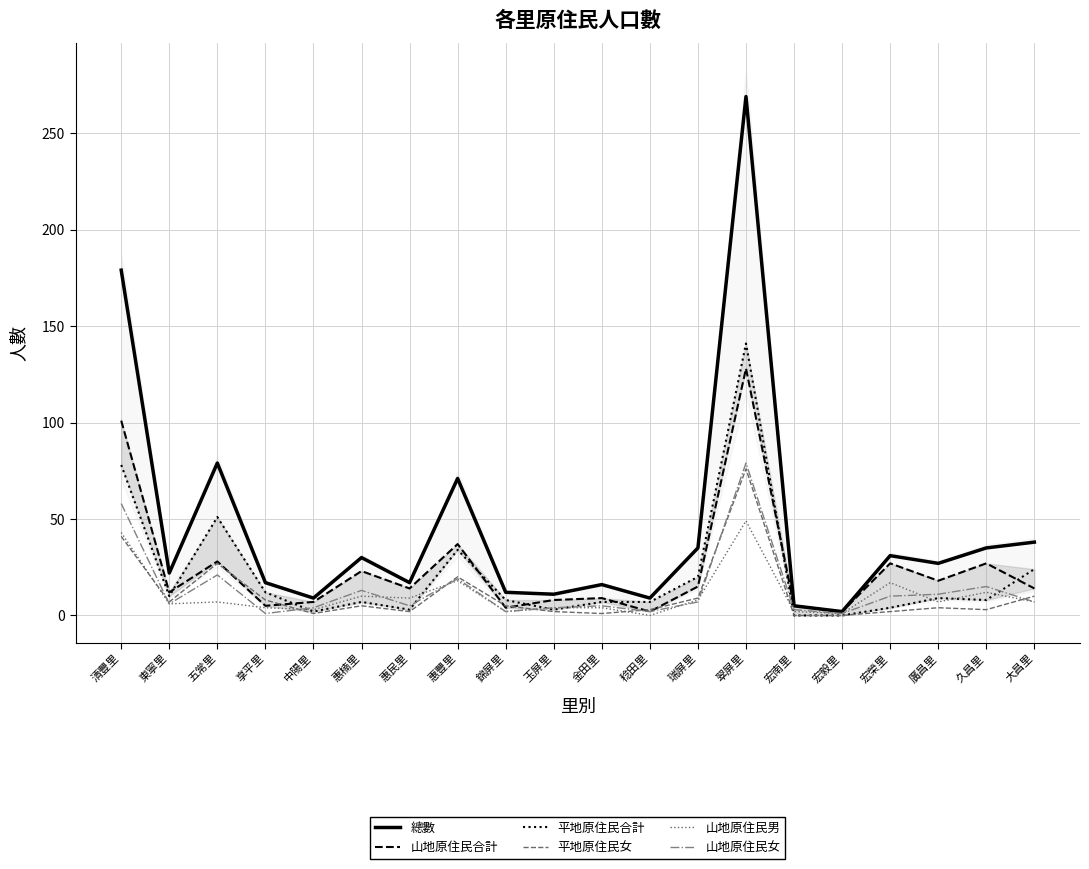

Reading left to right, list all the values displayed in this chart.

總數: 179	22	79	17	9	30	17	71	12	11	16	9	35	269	5	2	31	27	35	38
山地原住民合計: 101	12	28	5	7	23	14	37	4	8	9	2	15	128	5	2	27	18	27	14
平地原住民合計: 78	10	51	12	2	7	3	34	8	3	7	7	20	141	0	0	4	9	8	24
平地原住民女: 41	7	27	8	1	5	2	20	5	2	1	3	9	76	0	0	2	4	3	10
山地原住民男: 43	6	7	4	3	10	9	18	2	4	4	0	8	49	2	1	17	7	12	7
山地原住民女: 58	6	21	1	4	13	5	19	2	4	5	2	7	79	3	1	10	11	15	7